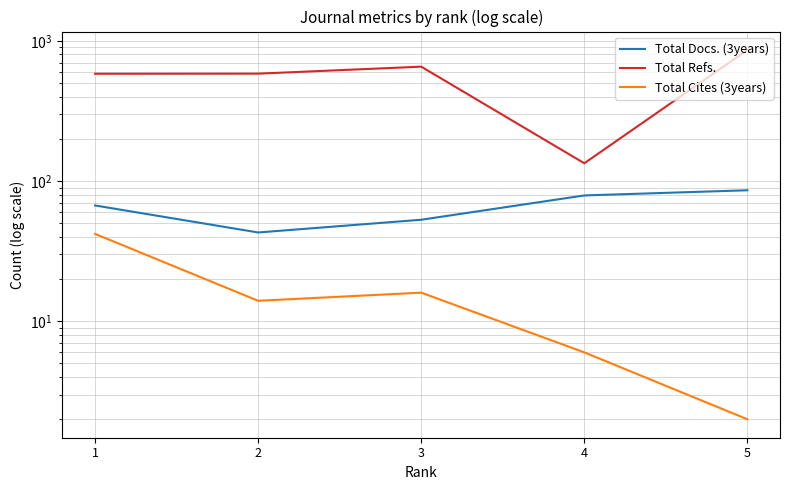

Where is the first local minimum for Total Cites (3years)?

2